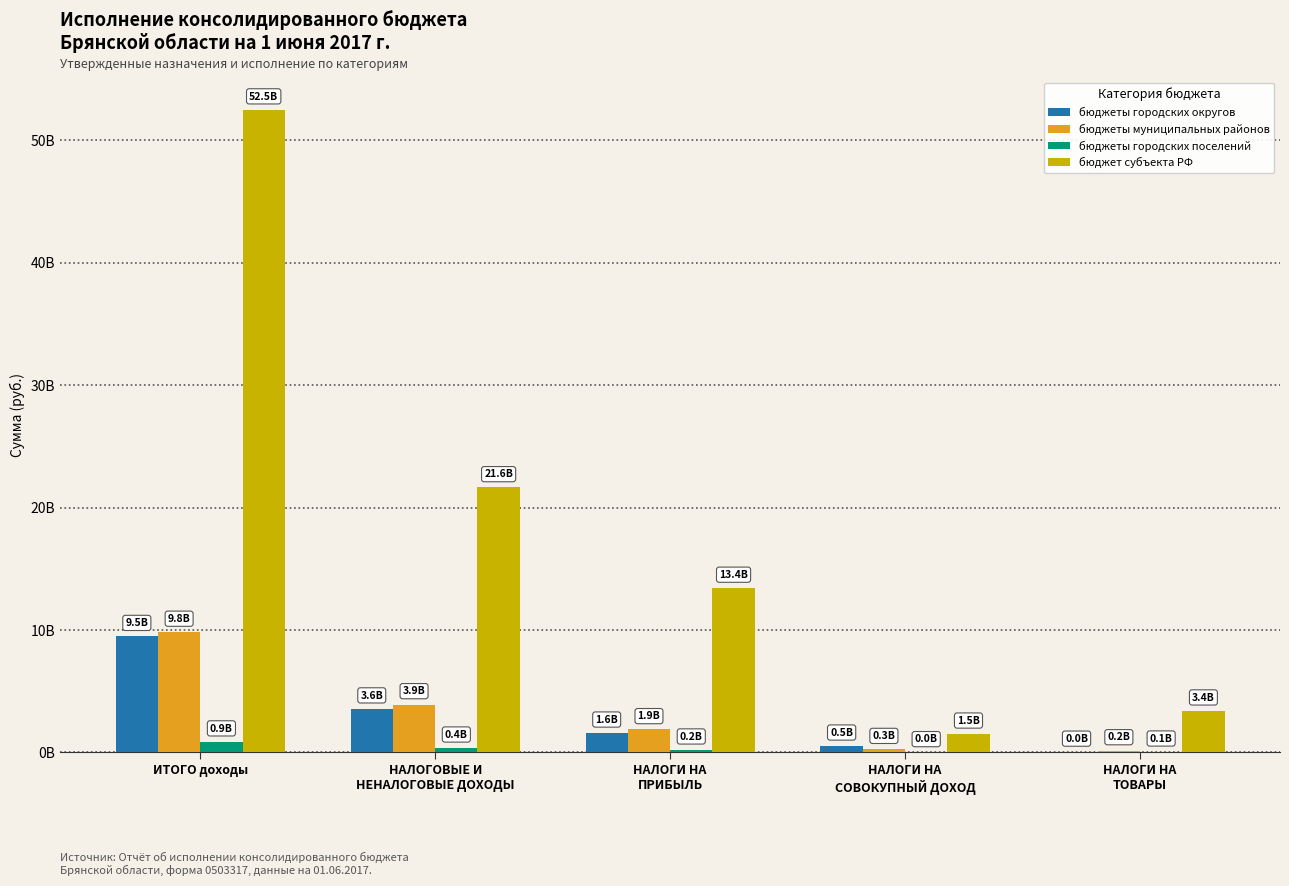

What are all the series names shown in the legend?

бюджеты городских округов, бюджеты муниципальных районов, бюджеты городских поселений, бюджет субъекта РФ